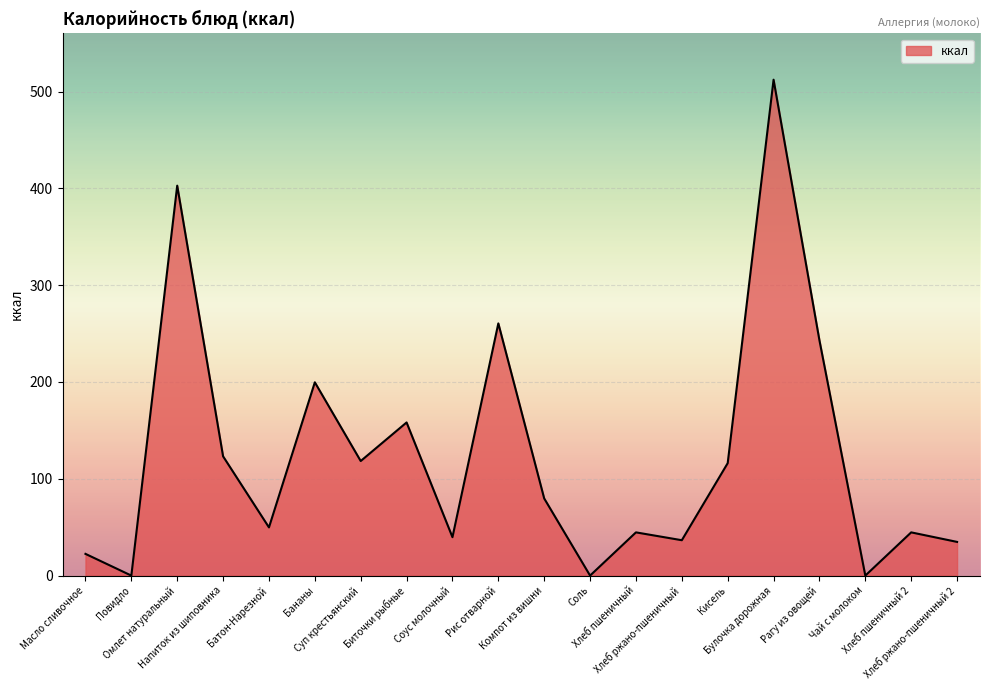

What is the difference between the maximum and minimum values?

512.3